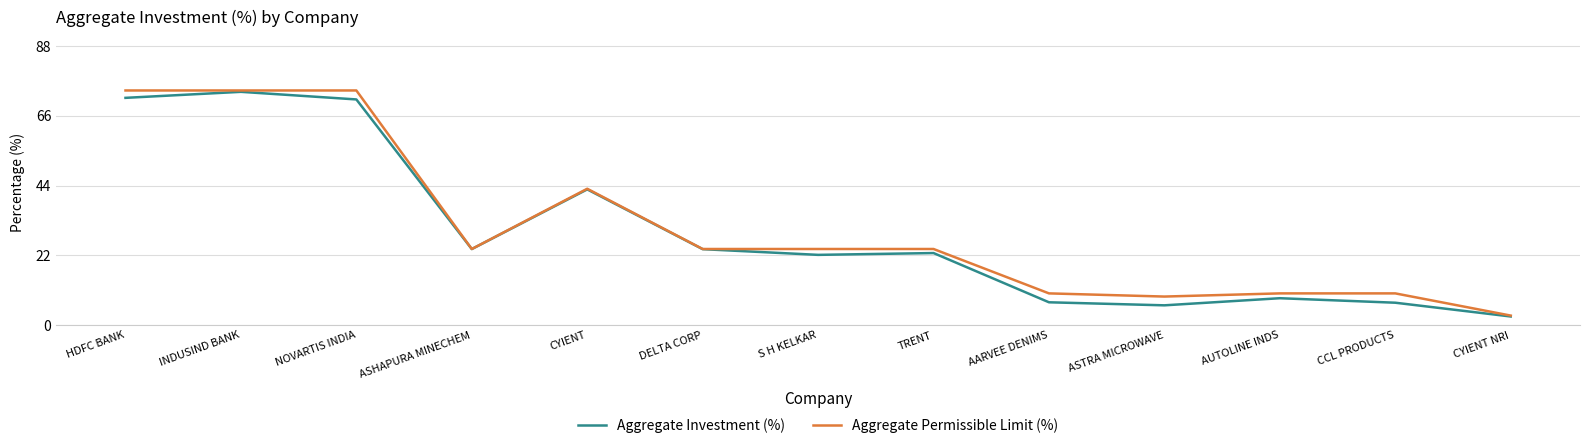

Read the Aggregate Permissible Limit (%) value at S H KELKAR.

24.0